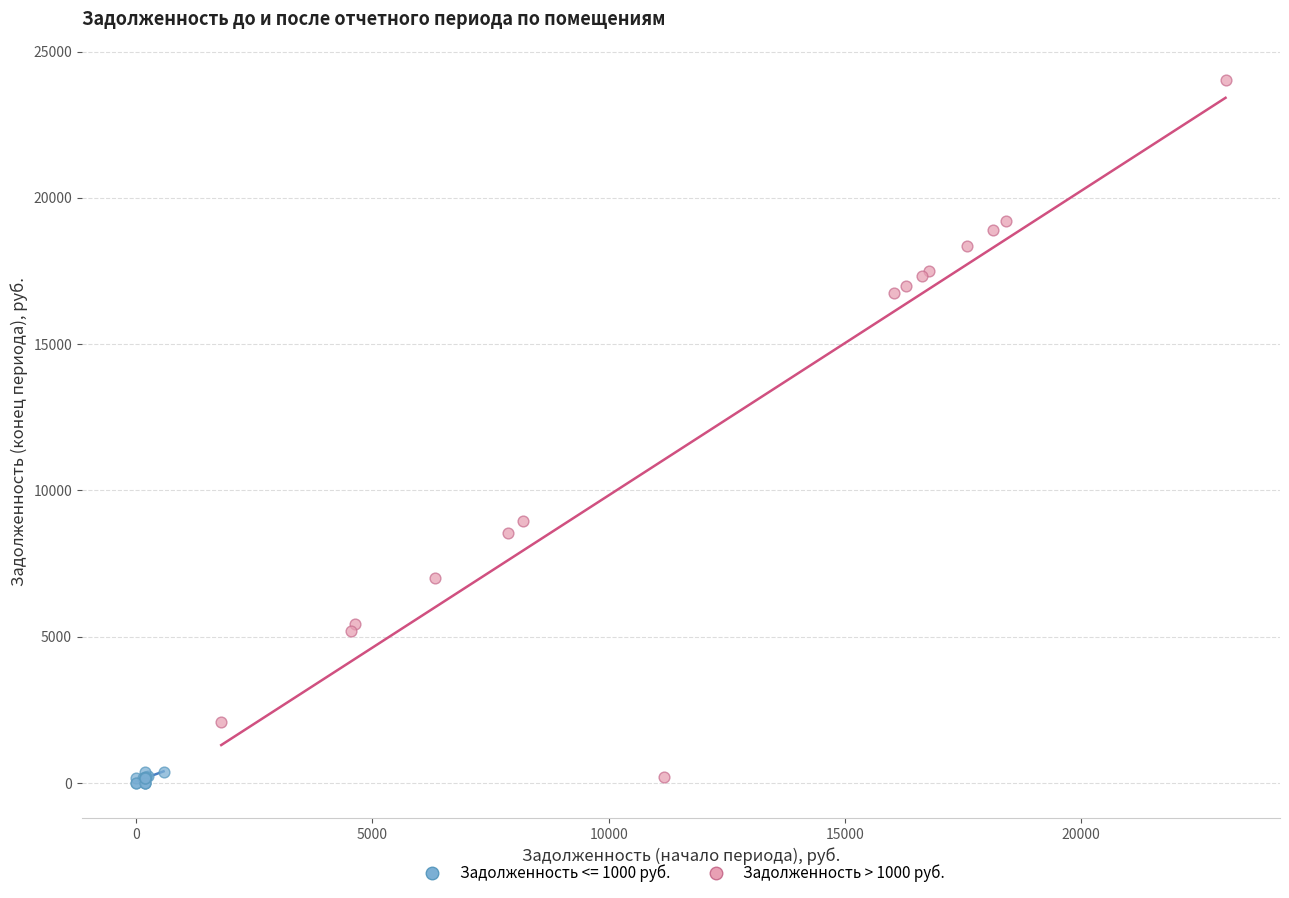

Which series contains the highest Y value?

Задолженность > 1000 руб.